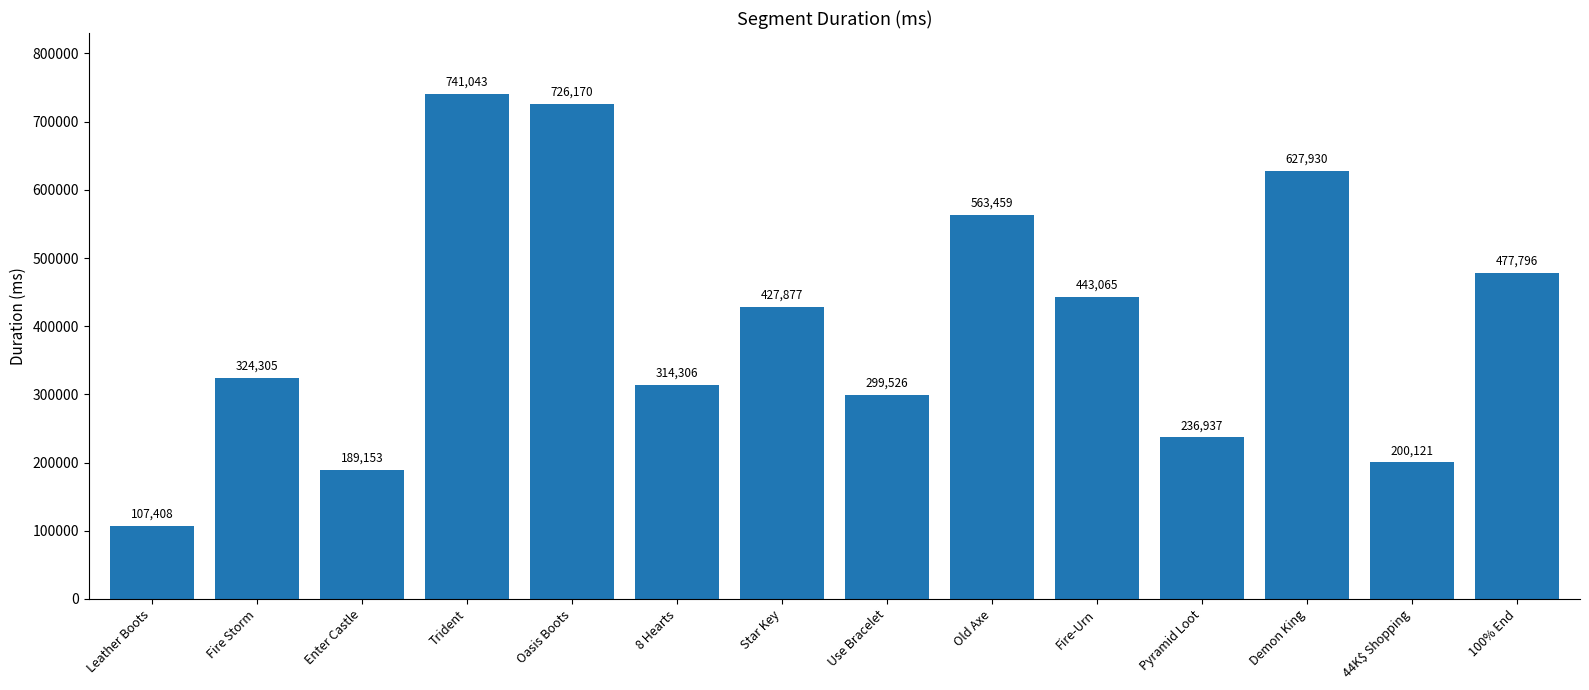

The value at Pyramid Loot is 236937. True or false?

True